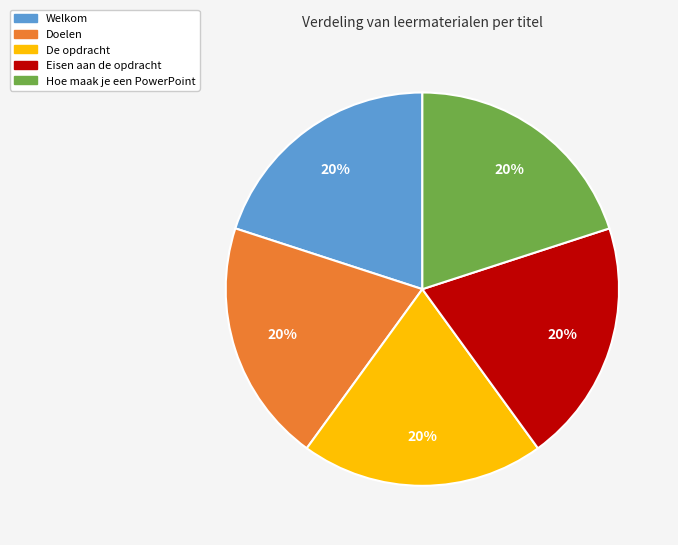

True or false: Hoe maak je een PowerPoint accounts for 20% of the total.

True